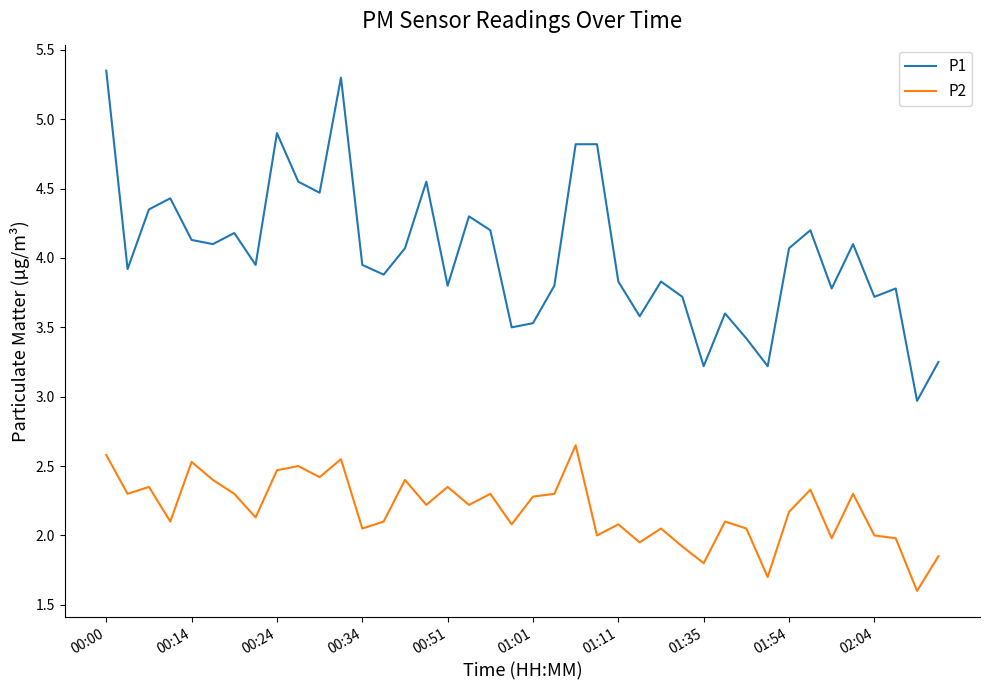

List the series in order of their overall mean, highest first.

P1, P2